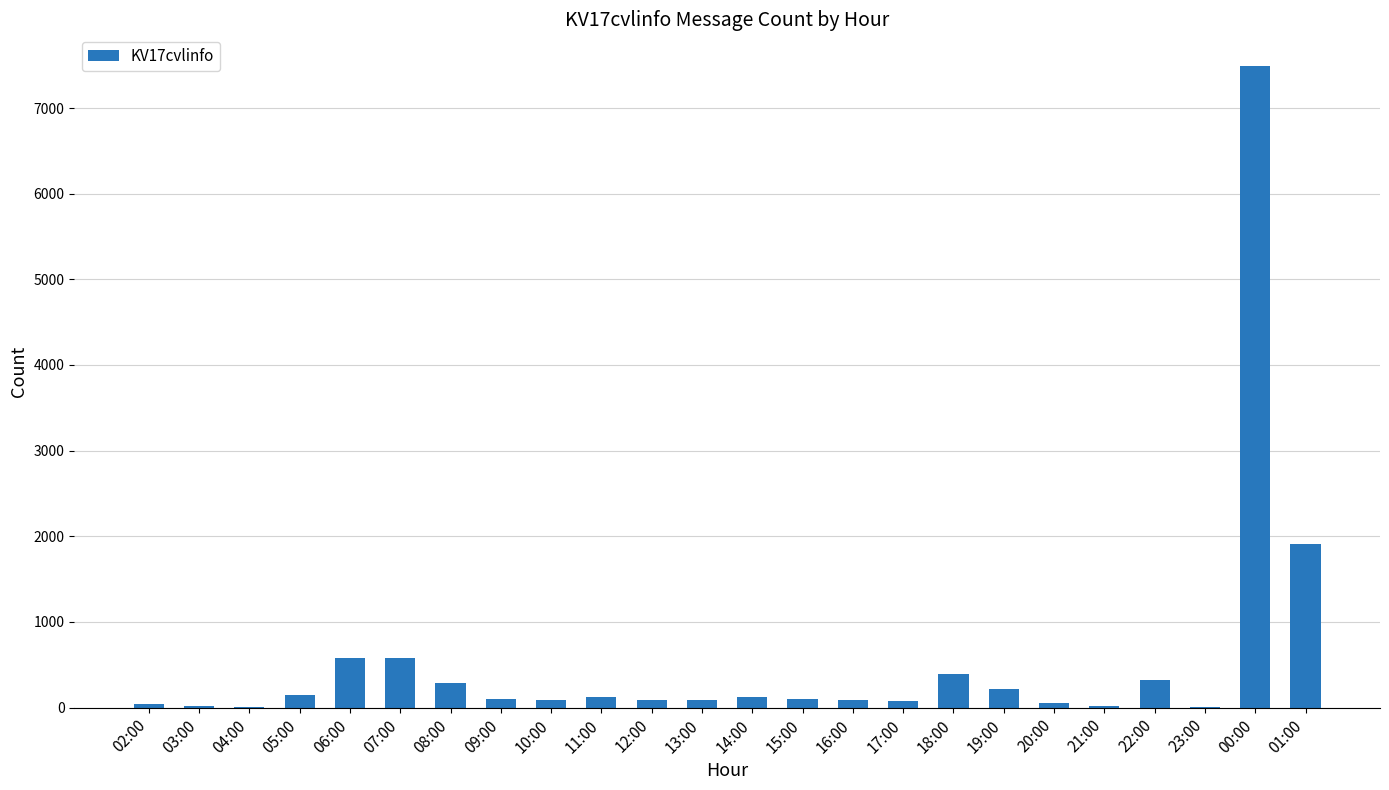

What is the difference between the values at 23:00 and 02:00?

37